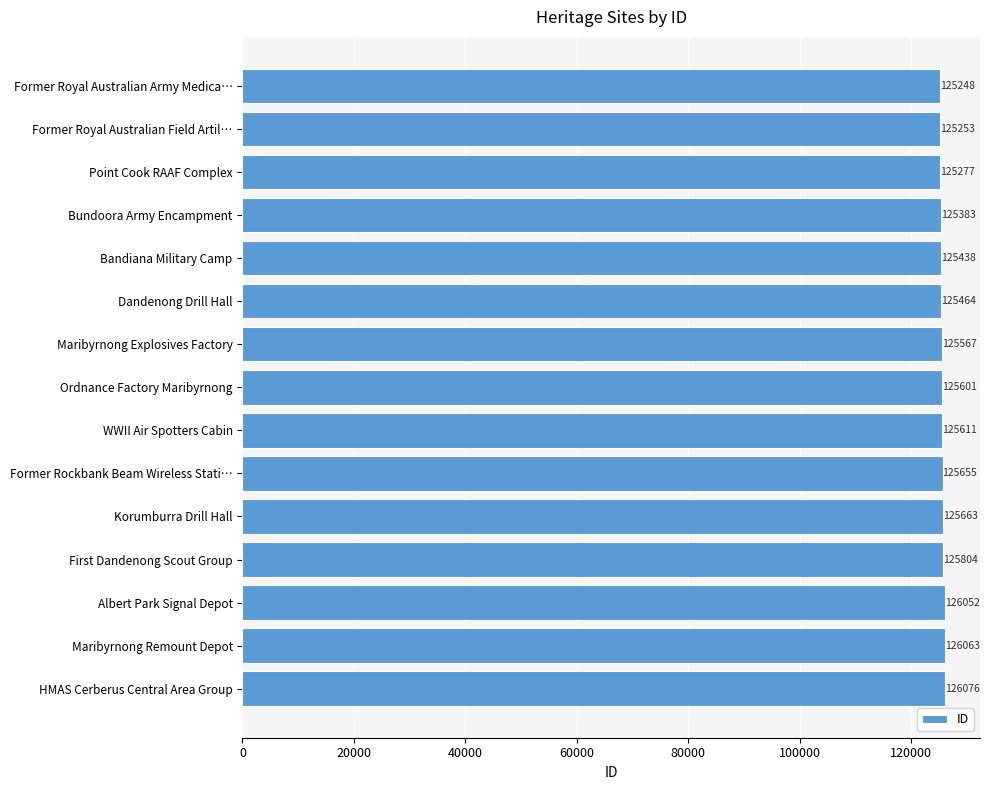

What is the difference between the values at Albert Park Signal Depot and Former Rockbank Beam Wireless Stati…?

397